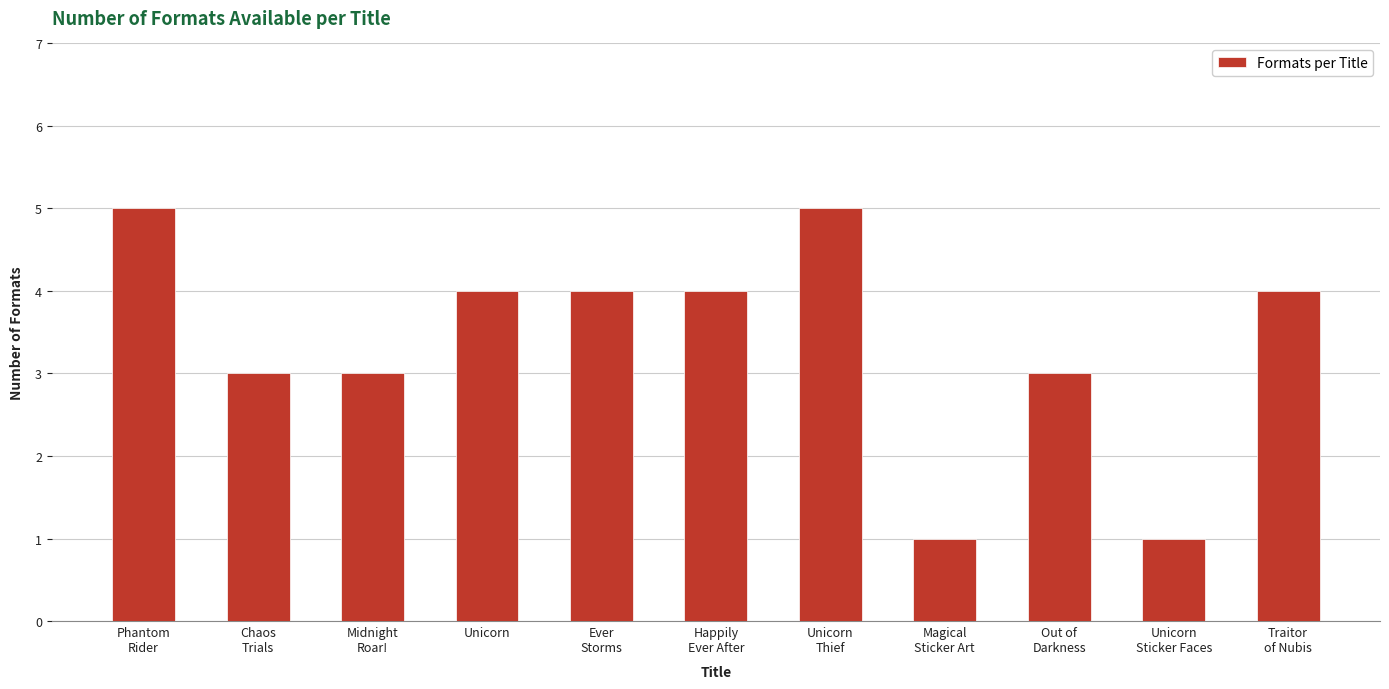

What is the value of the 6th bar from the left?

4